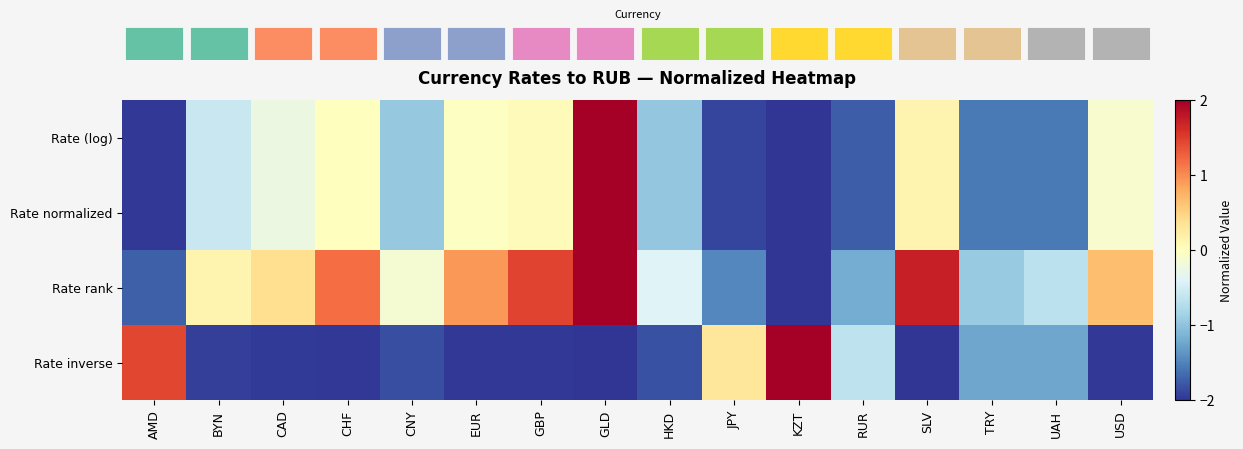

How many data points does each series have?

16